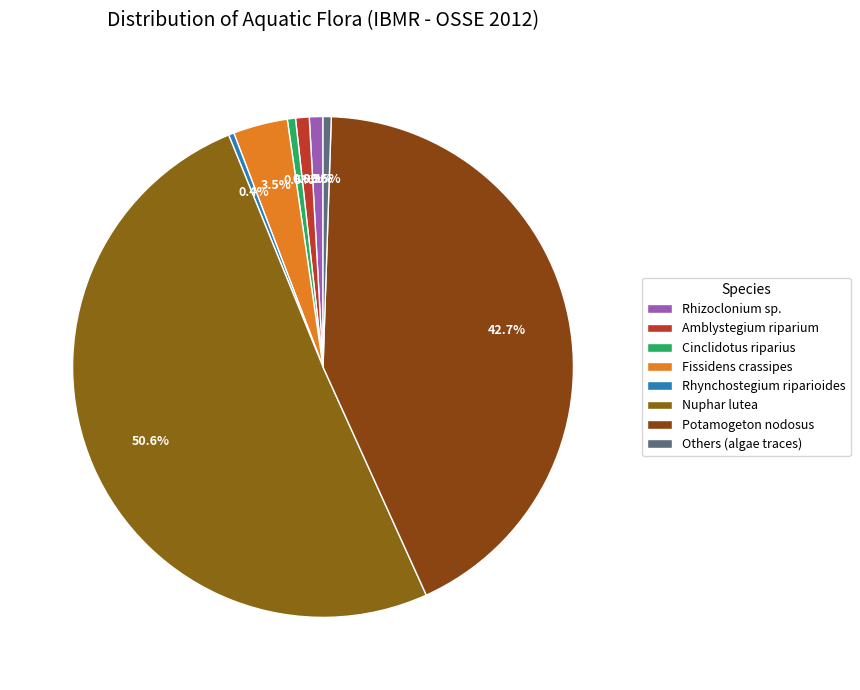

How many segments does this pie chart have?

8